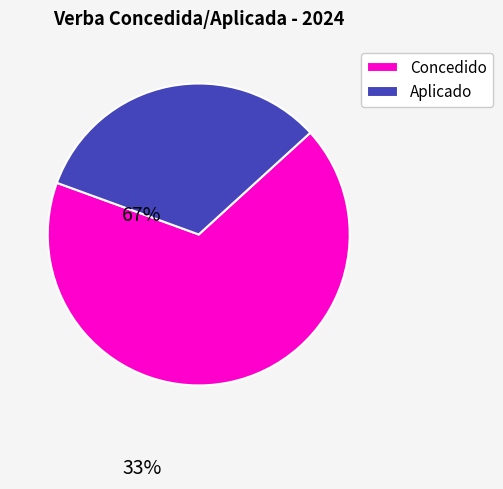

The Concedido slice represents 67% of the pie. True or false?

True